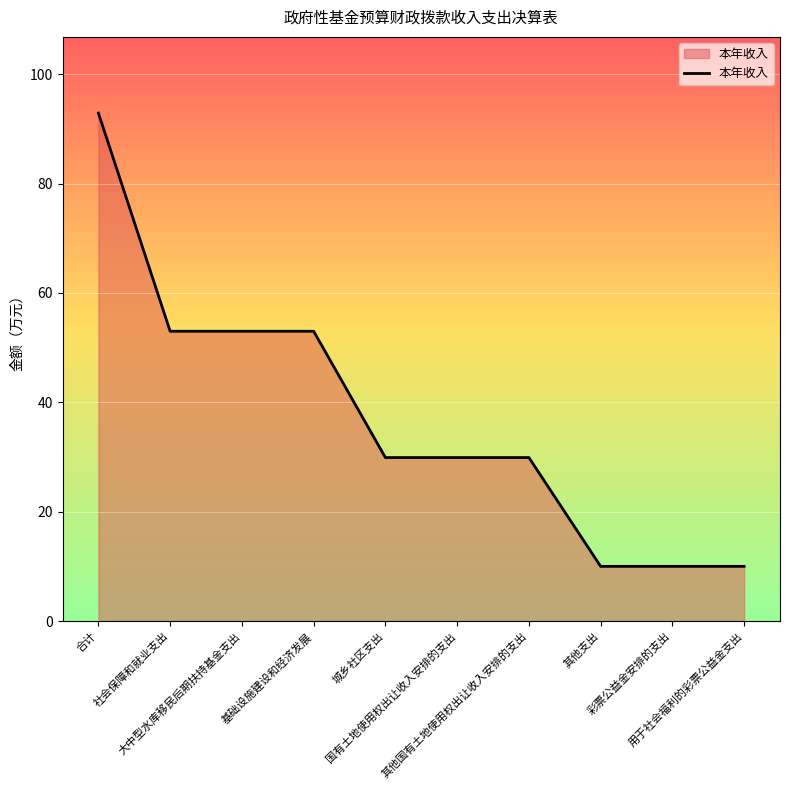

Does the chart display data point markers on the line(s)?

No